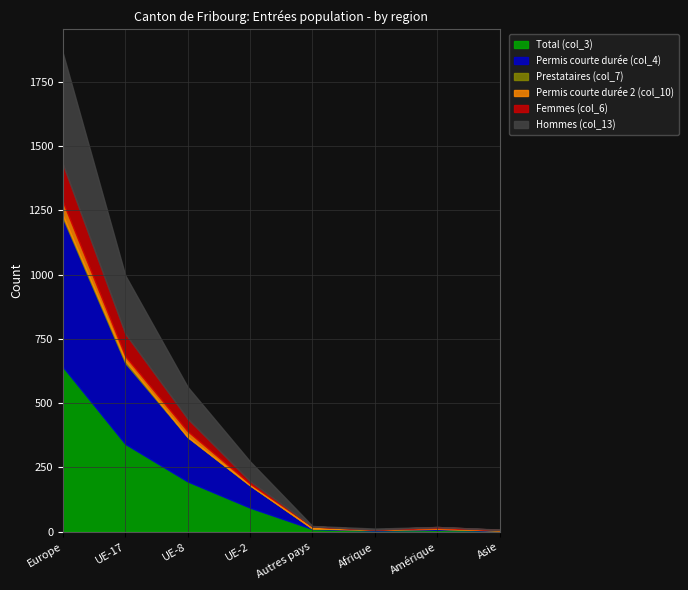

What is the difference between the Total (col_3) values at UE-8 and UE-2?

102